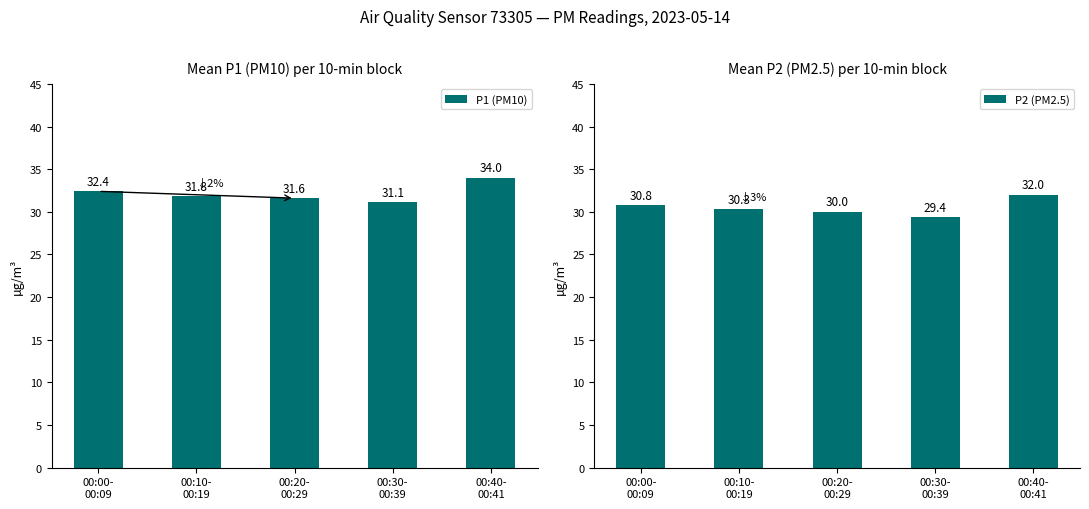

What is the difference between the P1 (PM10) values at 00:40-
00:41 and 00:10-
00:19?

2.2